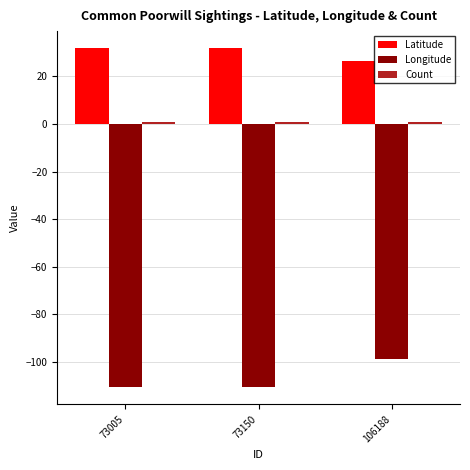

What is the value of the Longitude bar at the 2nd from the left?

-110.8